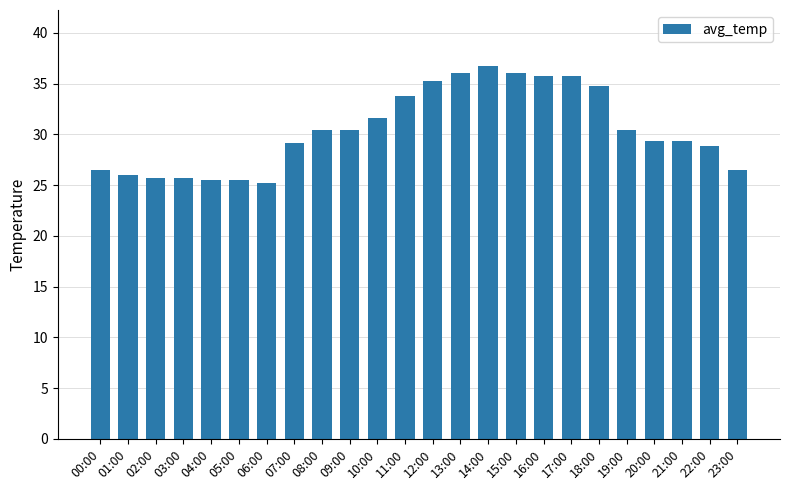

How many values are below 30?

12